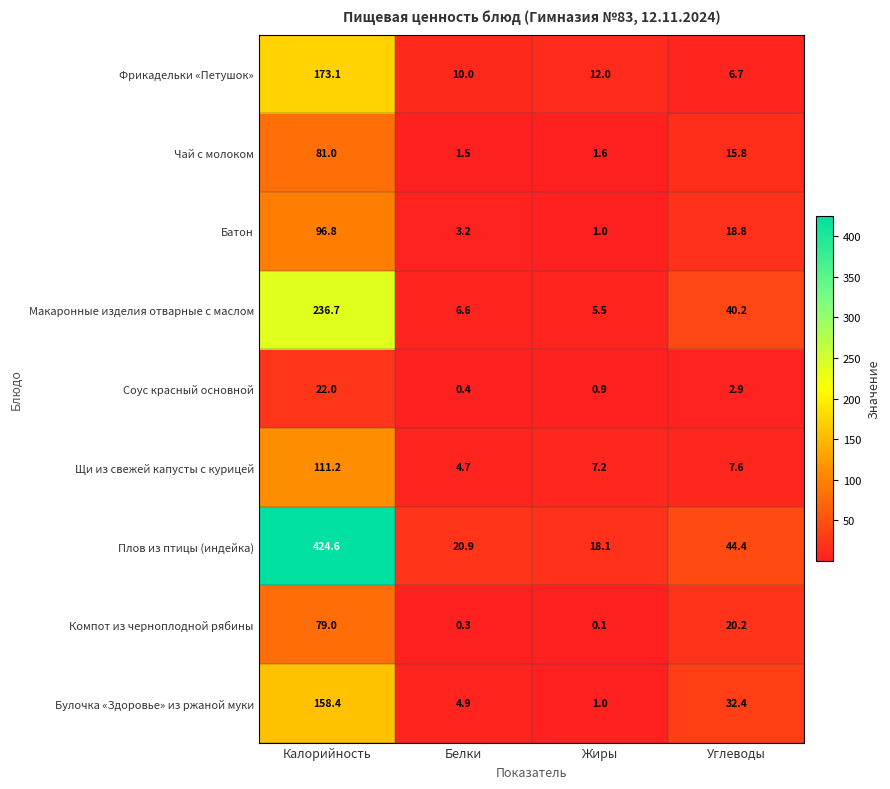

List the series in order of their peak value, lowest first.

Соус красный основной, Компот из черноплодной рябины, Чай с молоком, Батон, Щи из свежей капусты с курицей, Булочка «Здоровье» из ржаной муки, Фрикадельки «Петушок», Макаронные изделия отварные с маслом, Плов из птицы (индейка)